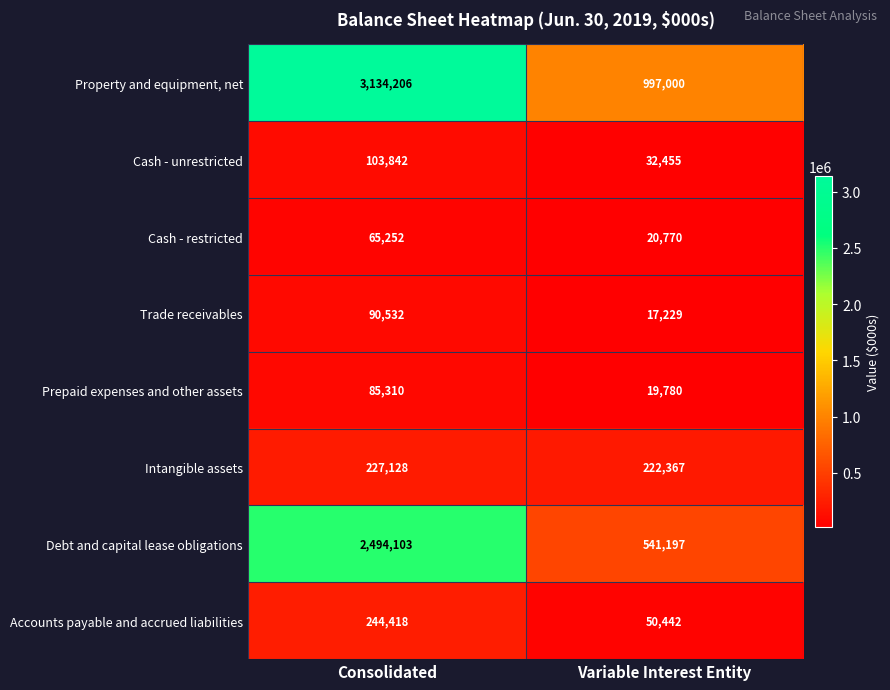

What value does the Cash - restricted series have at Variable Interest Entity, to the nearest 50?

20750